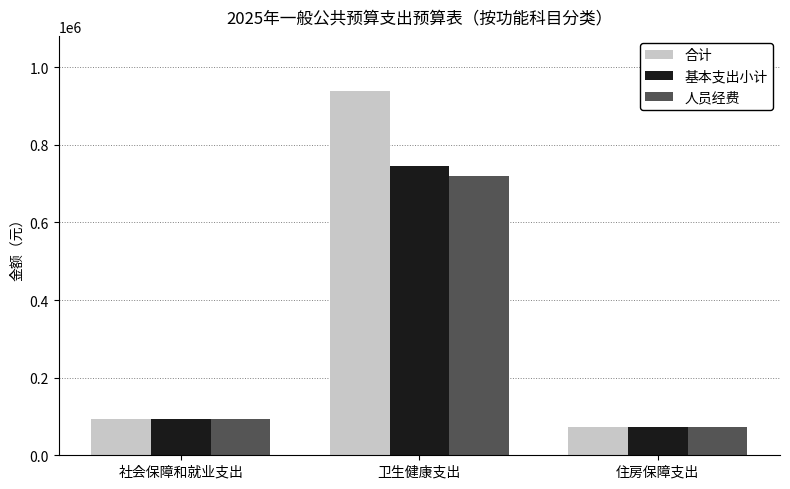

What is the label of the 1st bar from the left?

社会保障和就业支出